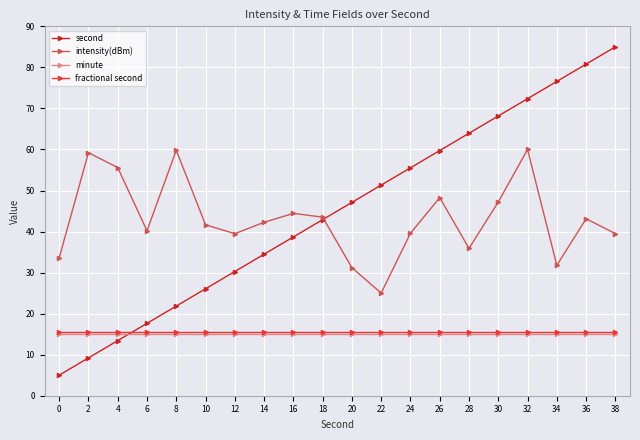

What is the average value of the minute series?

15.0